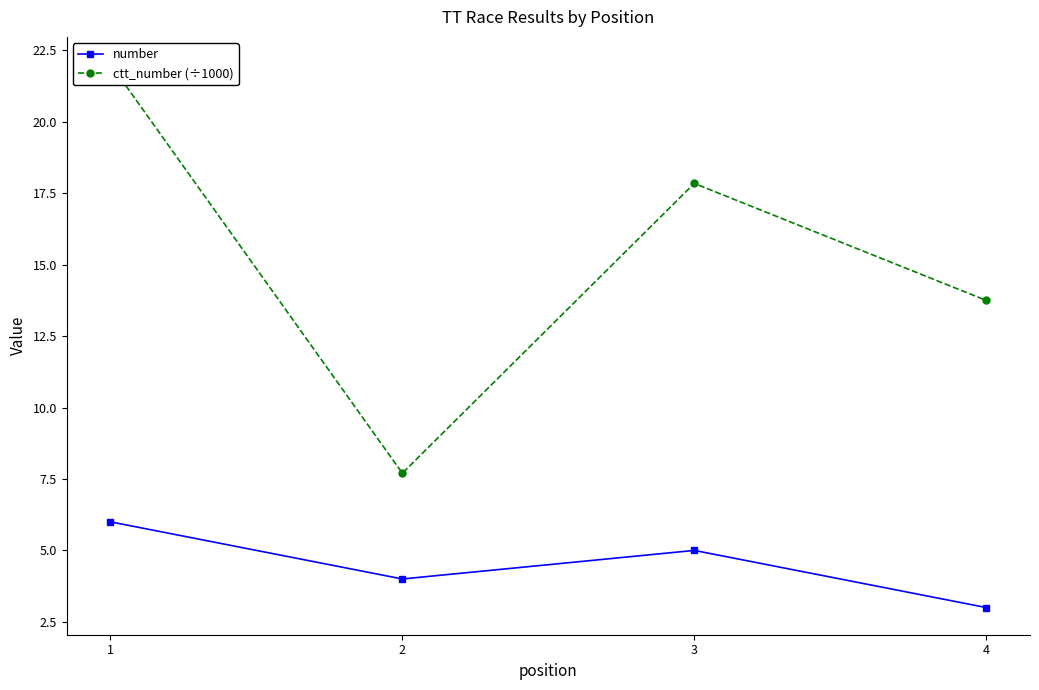

True or false: ctt_number (÷1000) and number cross at least once.

False